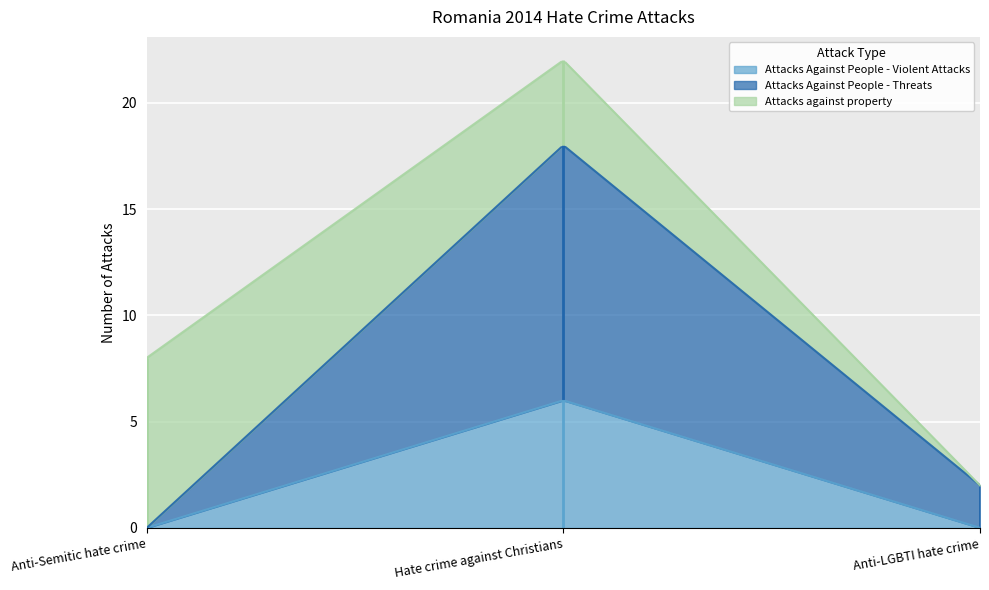

What is the difference between the maximum and second lowest values in the Attacks against property series?

4